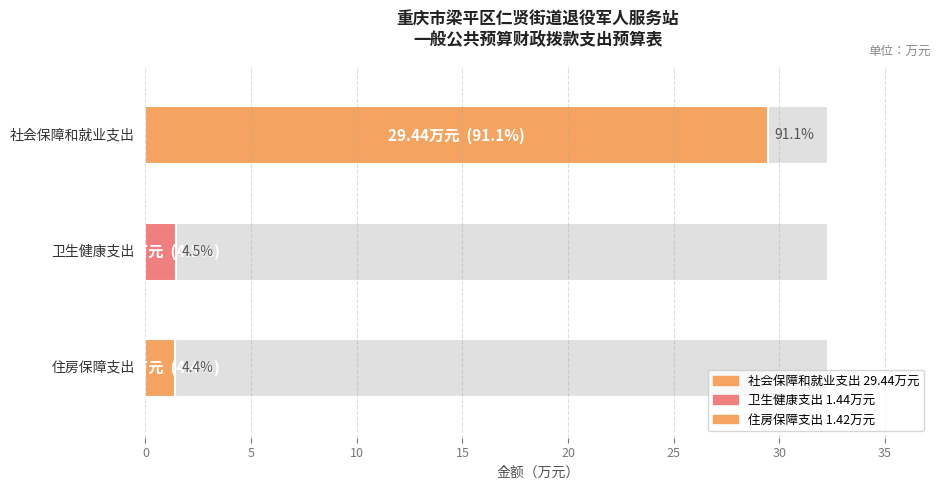

List the labels in order of value, smallest first.

住房保障支出, 卫生健康支出, 社会保障和就业支出